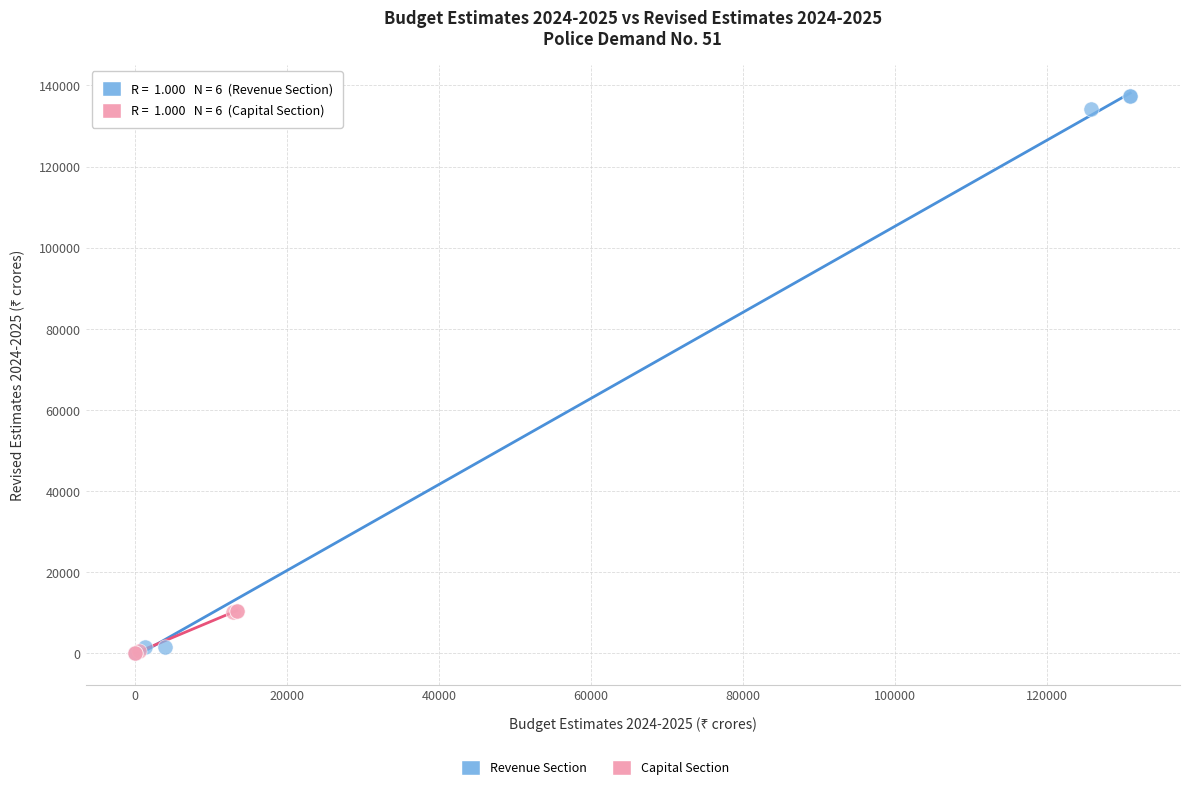

Which series has the widest spread of Y values?

Revenue Section